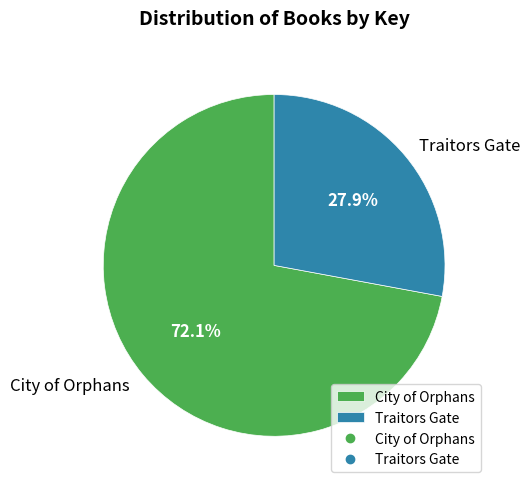

Approximately how many times larger is the value at City of Orphans compared to Traitors Gate?

2.6